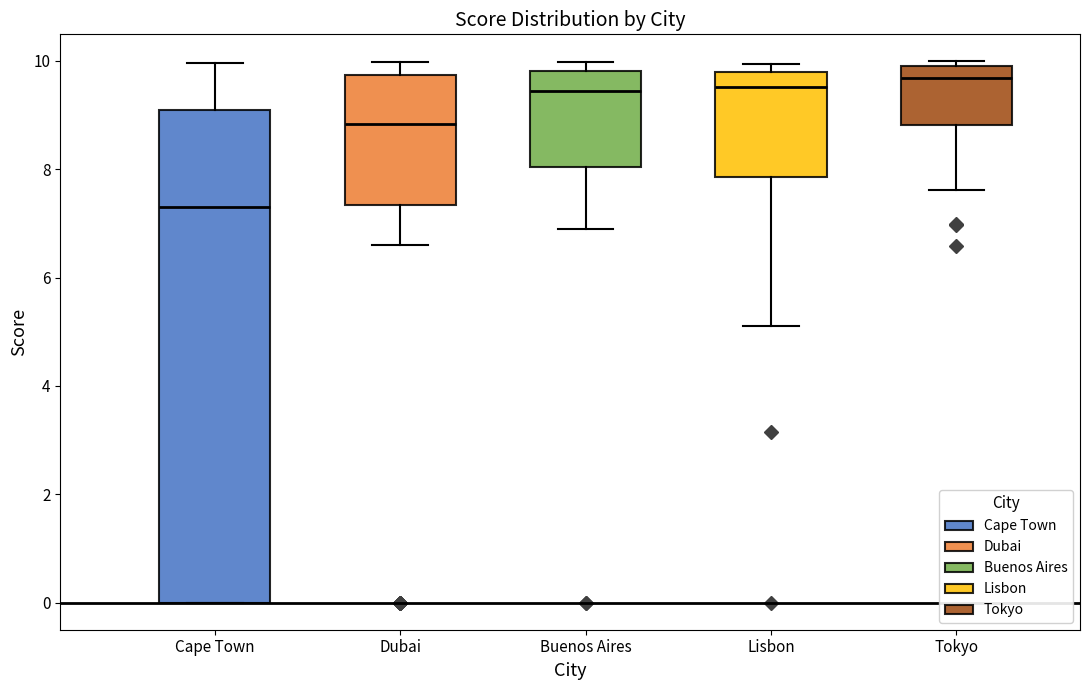

Comparing the boxes themselves (not the whiskers), which one is the tallest?

Cape Town